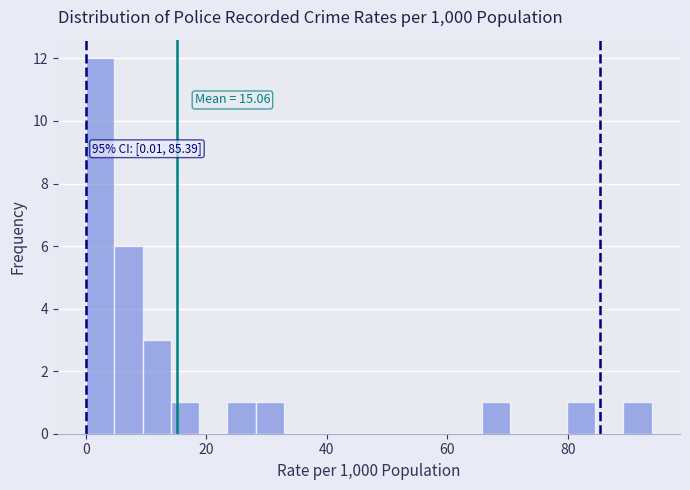

Read against the x-axis, roughly where is the centre of the tallest bar?

2